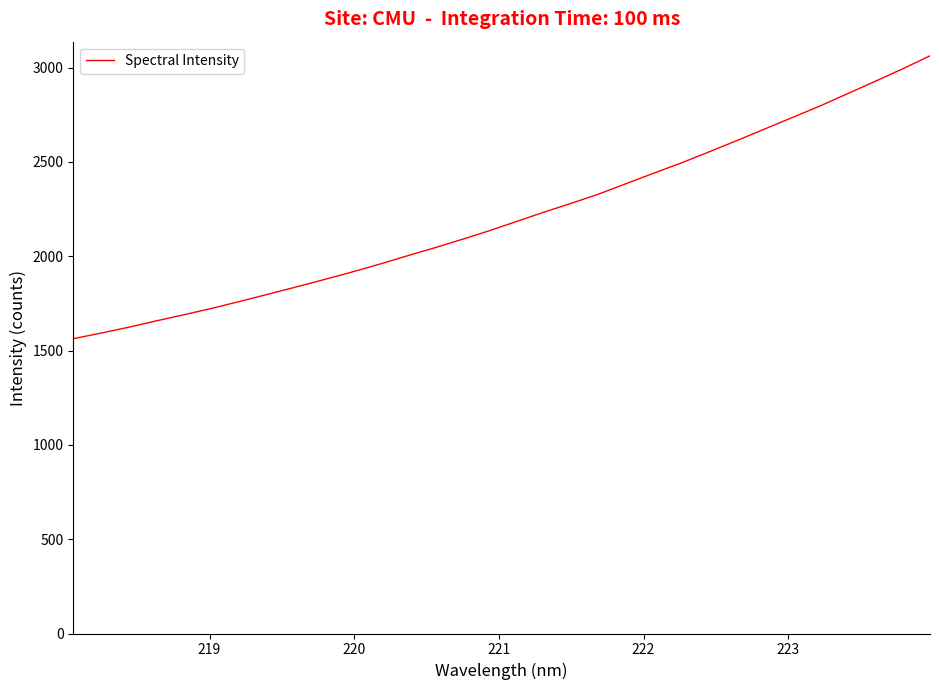

What is the greatest value displayed?

3062.6